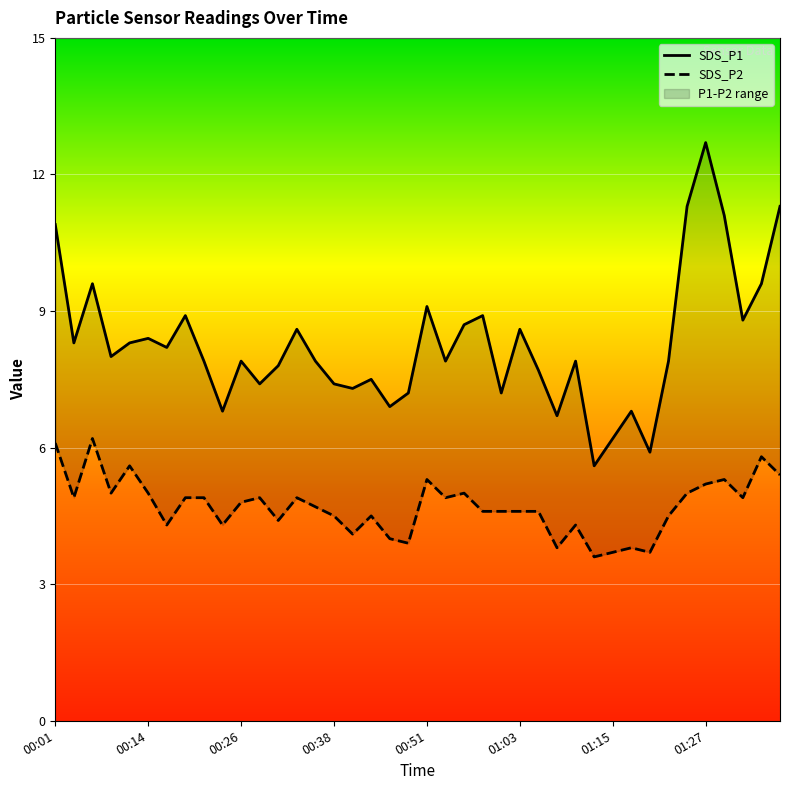

True or false: SDS_P2 has more than 0 points higher than both neighbors.

True